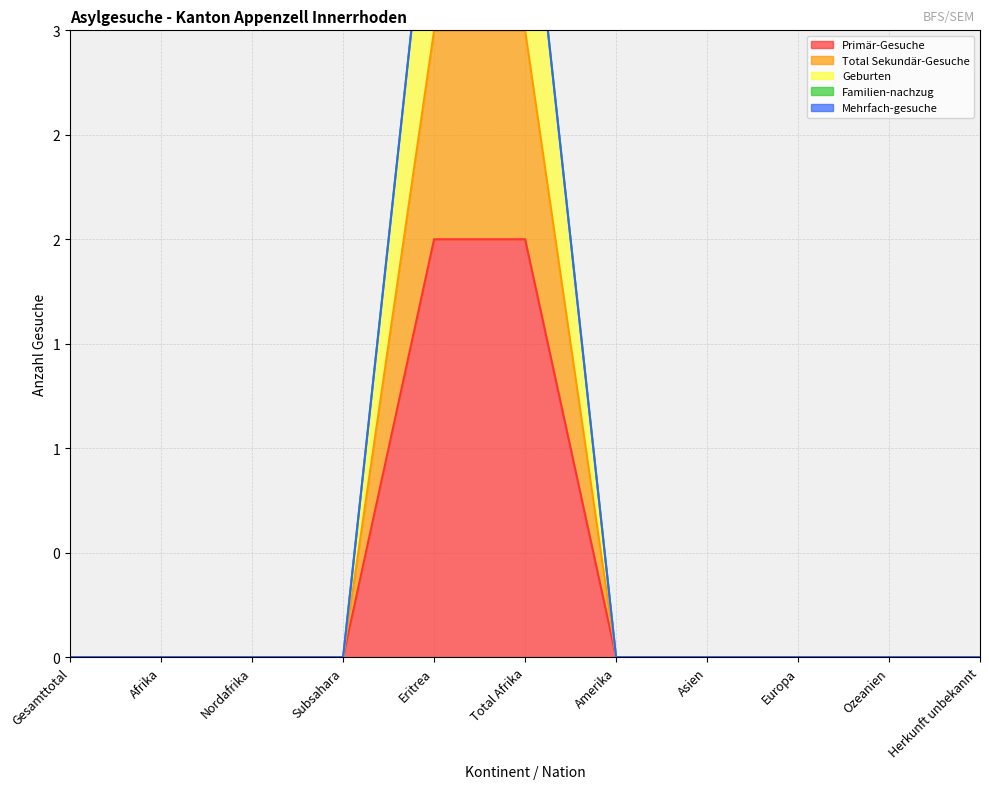

Does the chart have visible grid lines?

Yes